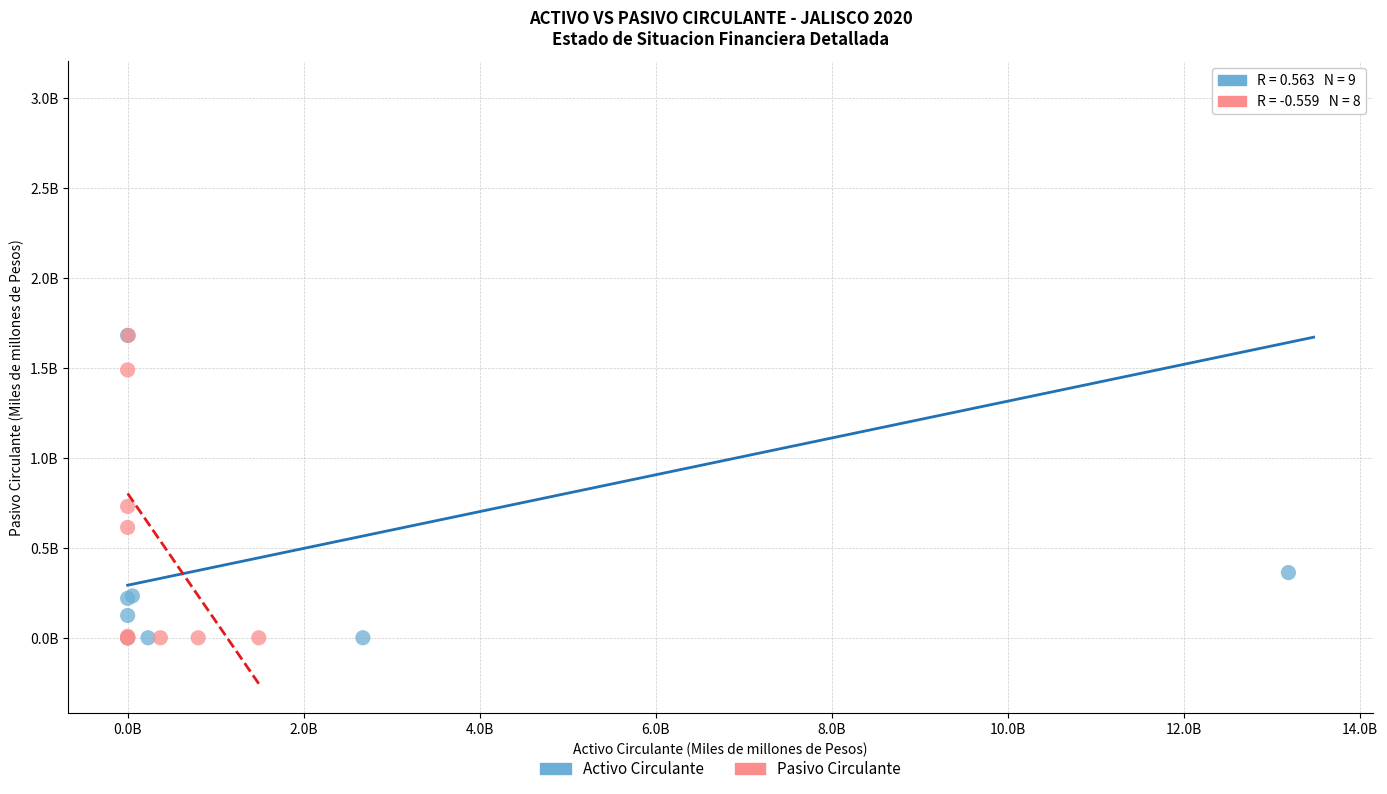

Which series has the largest Y range (max minus min)?

Activo Circulante